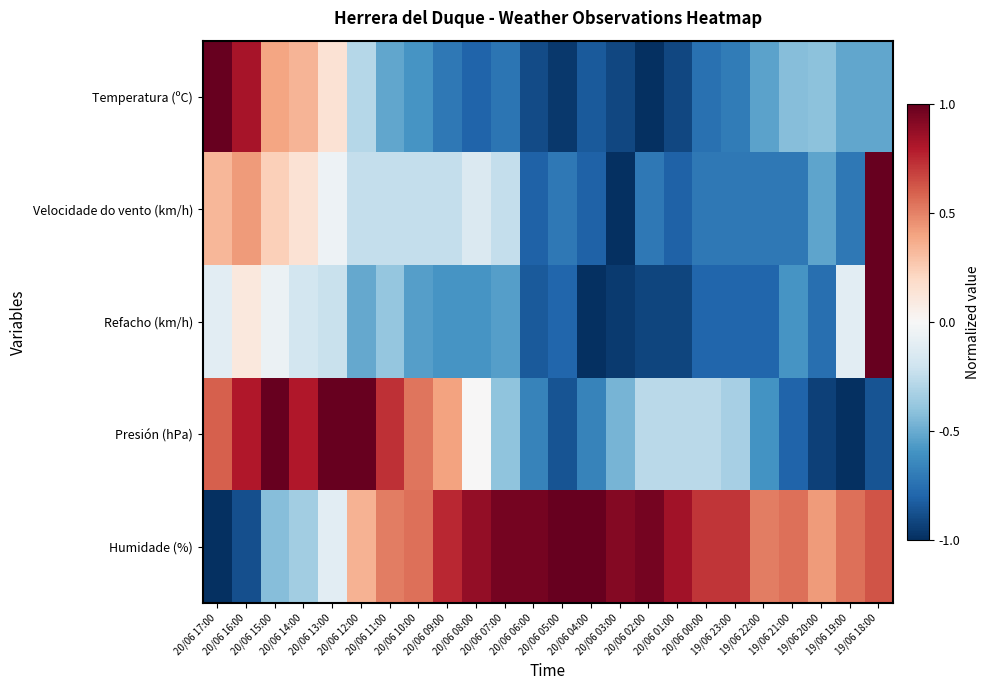

Which series changed the most between 20/06 16:00 and 20/06 10:00?

Humidade (%)